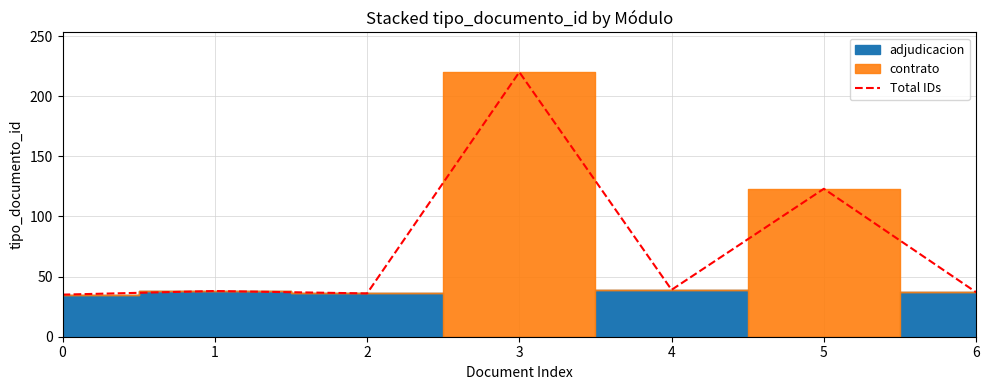

Approximately how many times larger is the value at 6 compared to 3?

0.2